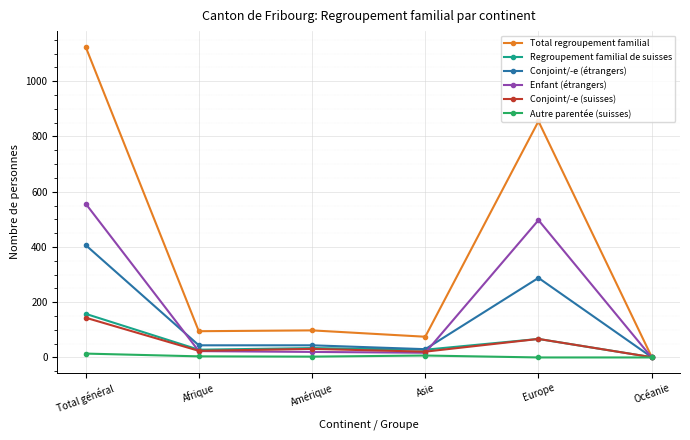

How many lines are shown in the chart?

6